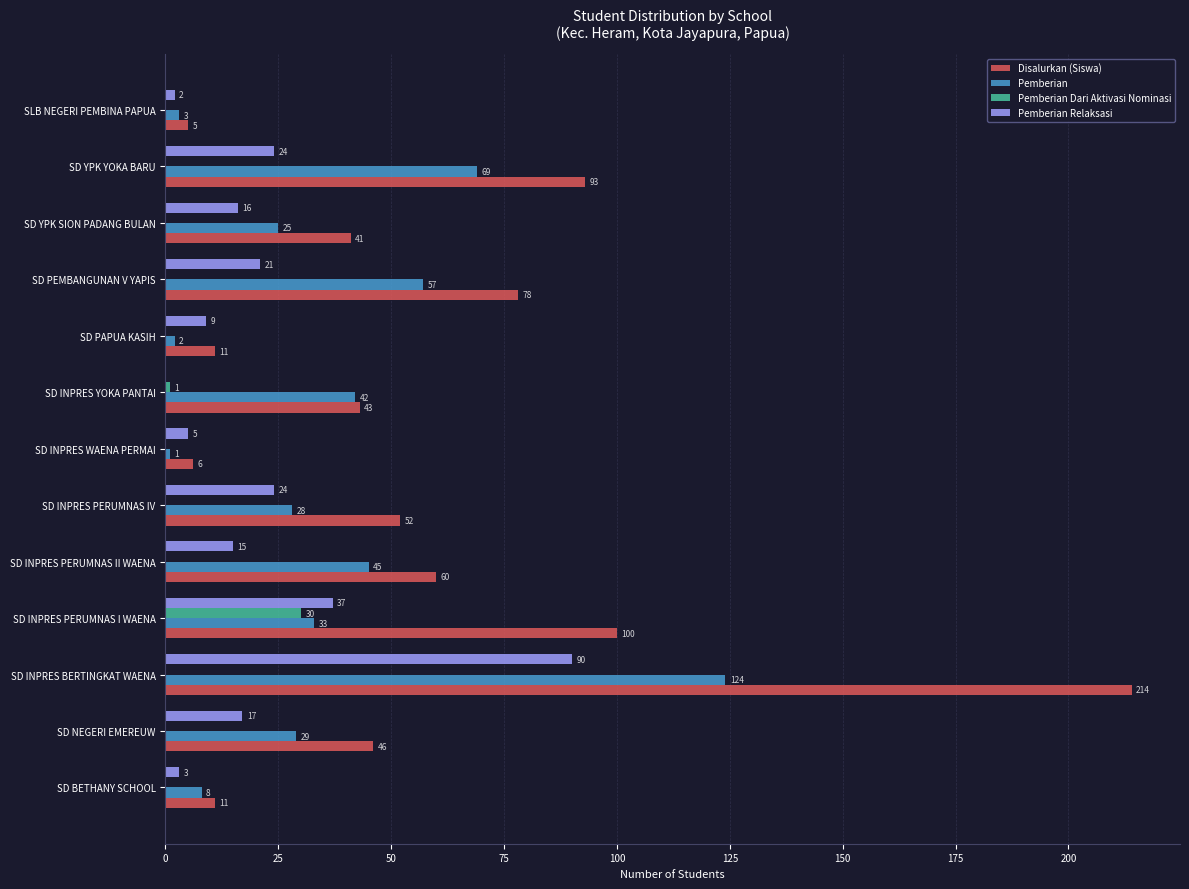

What is the sum of the Pemberian Dari Aktivasi Nominasi values at SD INPRES PERUMNAS I WAENA and SD INPRES YOKA PANTAI?

31